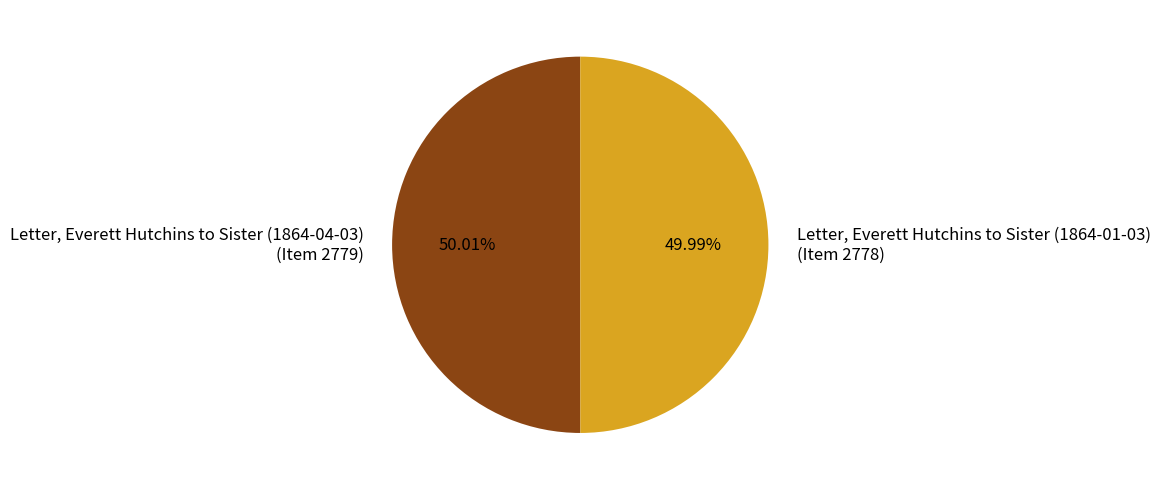

Rank the categories by value from lowest to highest.

Letter, Everett Hutchins to Sister (1864-01-03) (Item 2778), Letter, Everett Hutchins to Sister (1864-04-03) (Item 2779)